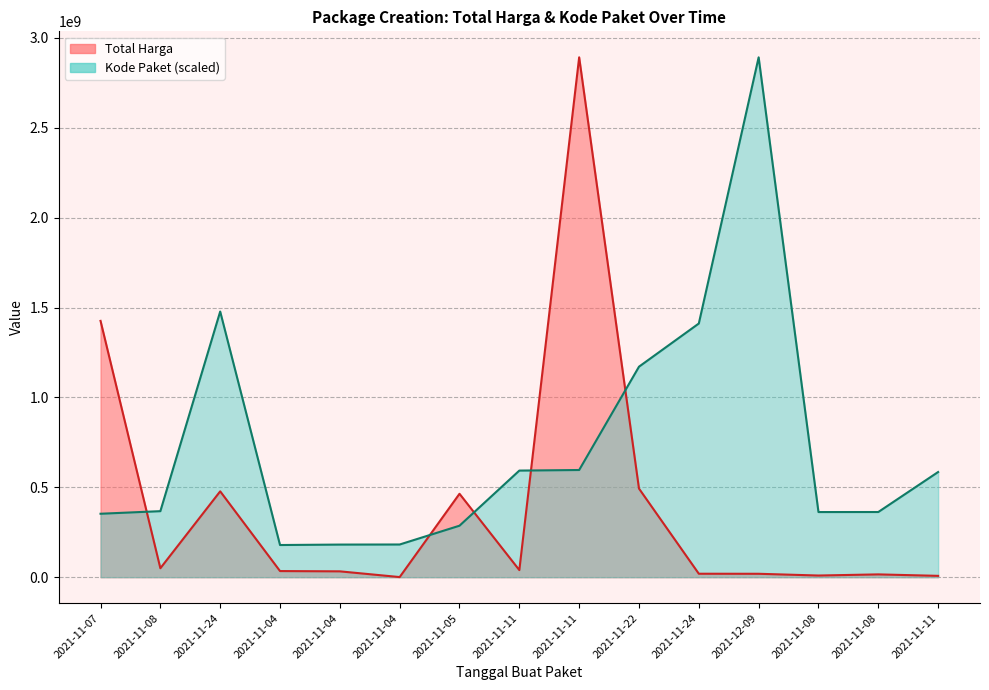

Reading left to right, extract all data points from this chart.

Total Harga: 2021-11-07=1425867900.0	2021-11-08=49730040.0	2021-11-24=477600000.0	2021-11-04=34000000.0	2021-11-04=32441200.0	2021-11-04=577875.0	2021-11-05=464002100.0	2021-11-11=39440000.0	2021-11-11=2892122000.0	2021-11-22=493000000.0	2021-11-24=19175000.0	2021-12-09=18900000.0	2021-11-08=9180000.0	2021-11-08=15513960.0	2021-11-11=7401240.0
Kode Paket: 2021-11-07=352883521.5	2021-11-08=367273231.7	2021-11-24=1477840024.8	2021-11-04=178927446.8	2021-11-04=181360692.3	2021-11-04=181822169.9	2021-11-05=286367820.0	2021-11-11=593019677.6	2021-11-11=596250020.7	2021-11-22=1171020357.2	2021-11-24=1411261394.6	2021-12-09=2892122000.0	2021-11-08=362301859.5	2021-11-08=362532598.3	2021-11-11=585048701.0